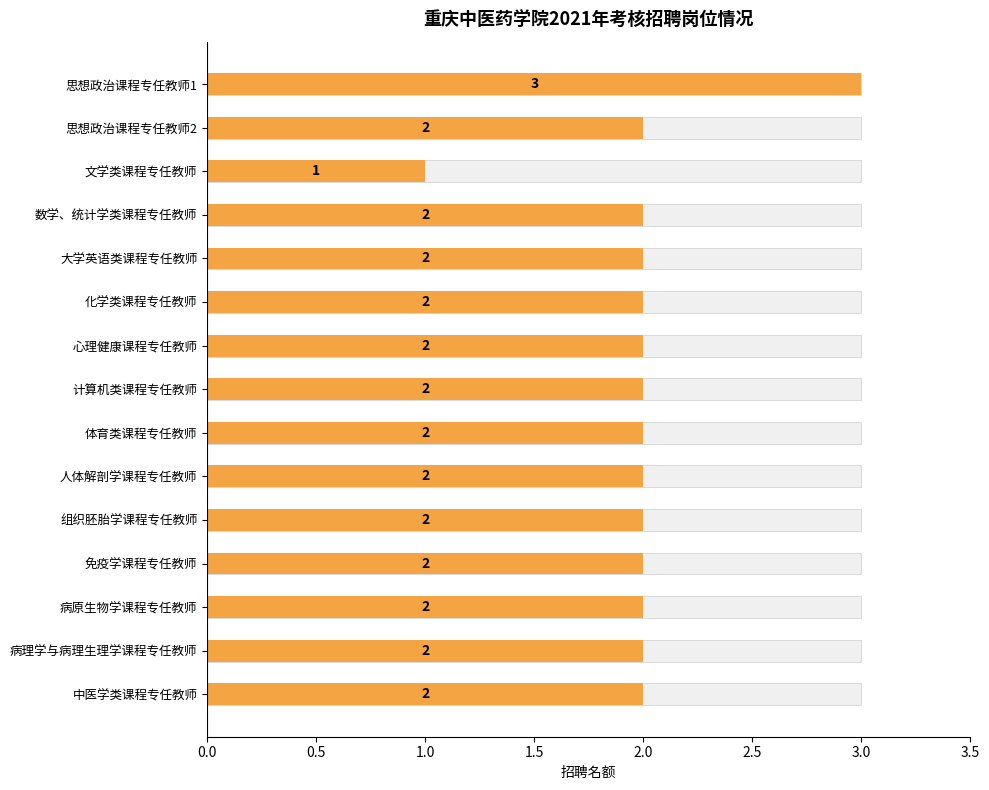

What is the ratio of the value at 中医学类课程专任教师 to the value at 计算机类课程专任教师?

1.0